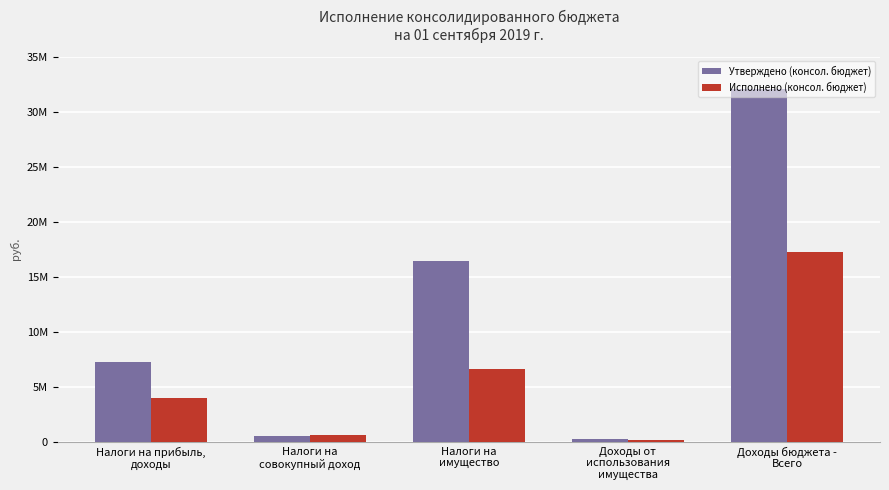

Reading left to right, extract all data points from this chart.

Утверждено (консол. бюджет): 7236400.0	539600.0	16460200.0	290700.0	32022000.0
Исполнено (консол. бюджет): 4005576.5	581867.5	6595283.3	164603.5	17219856.9